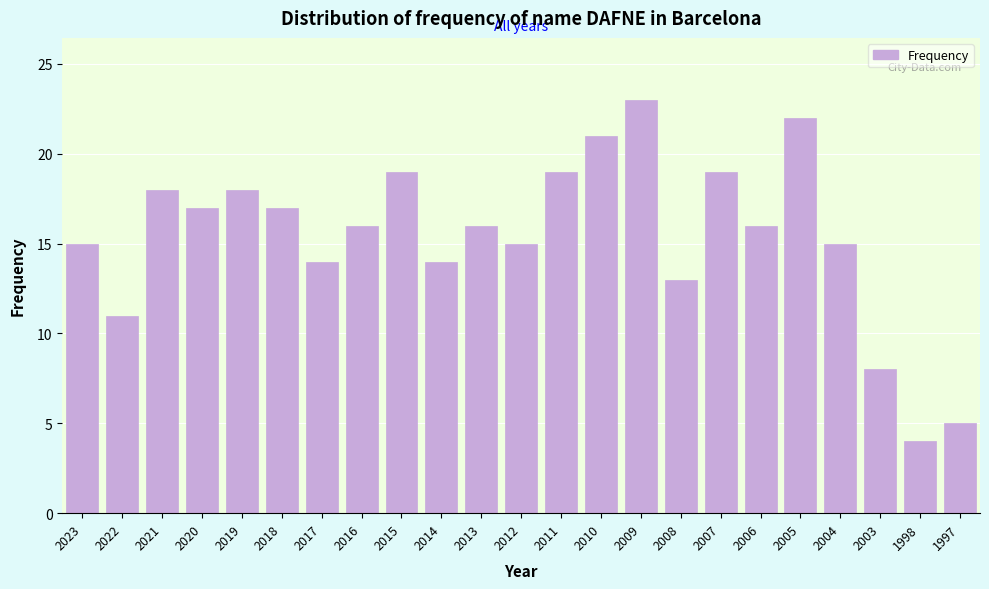

Reading right to left, extract all data points from this chart.

5	4	8	15	22	16	19	13	23	21	19	15	16	14	19	16	14	17	18	17	18	11	15